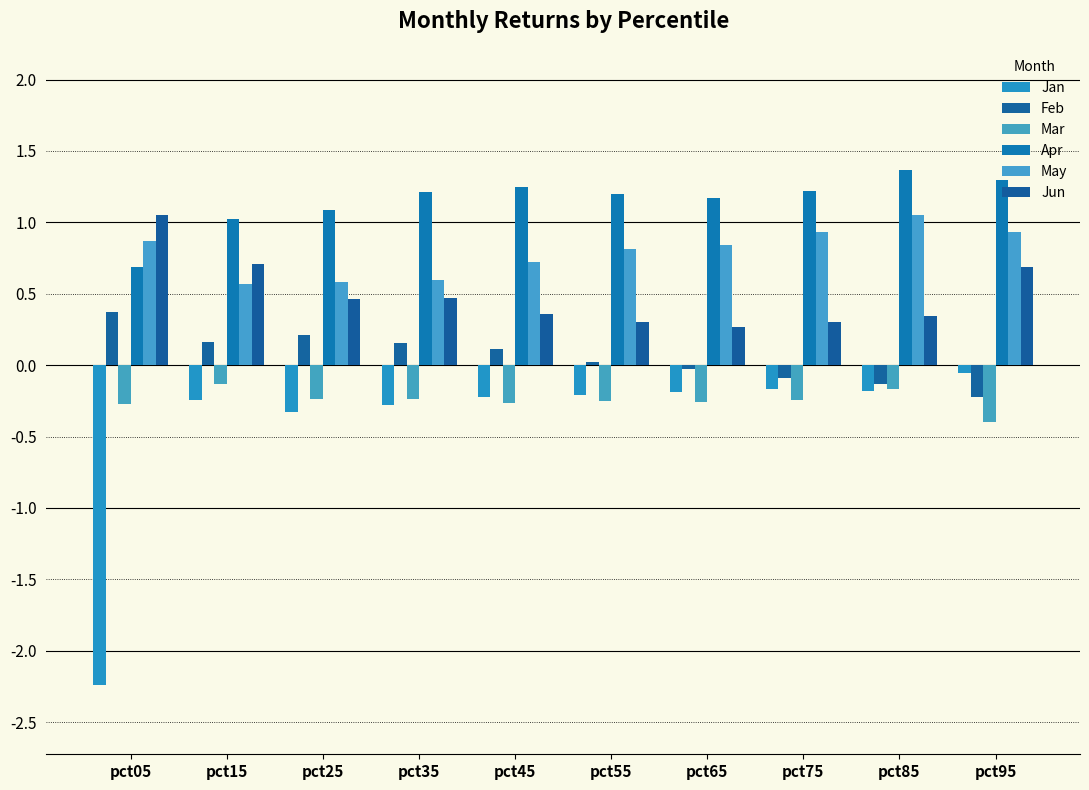

Which has a higher value, pct55 or pct65?

pct65